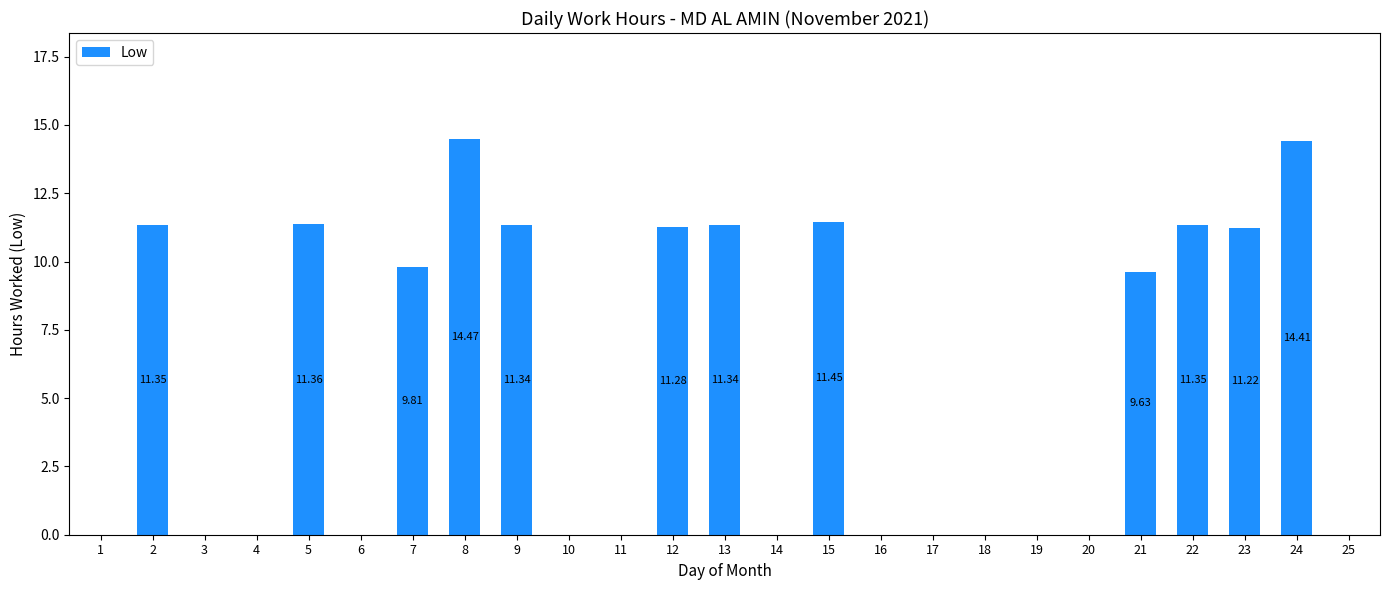

Are the bars grouped side by side (vs. stacked)?

No